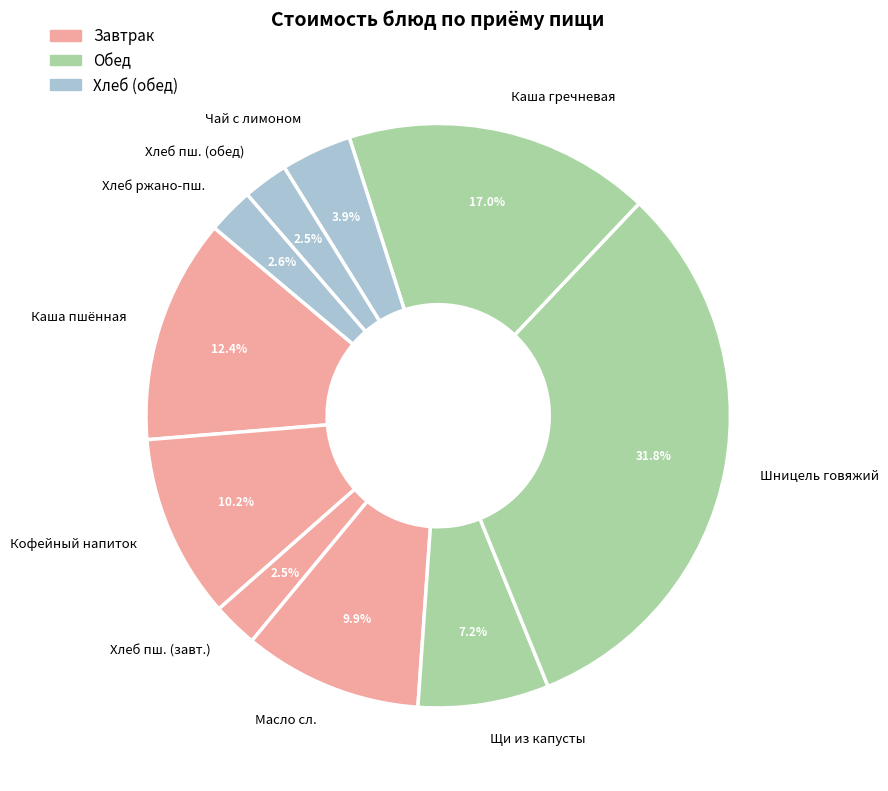

How many segments does this pie chart have?

10